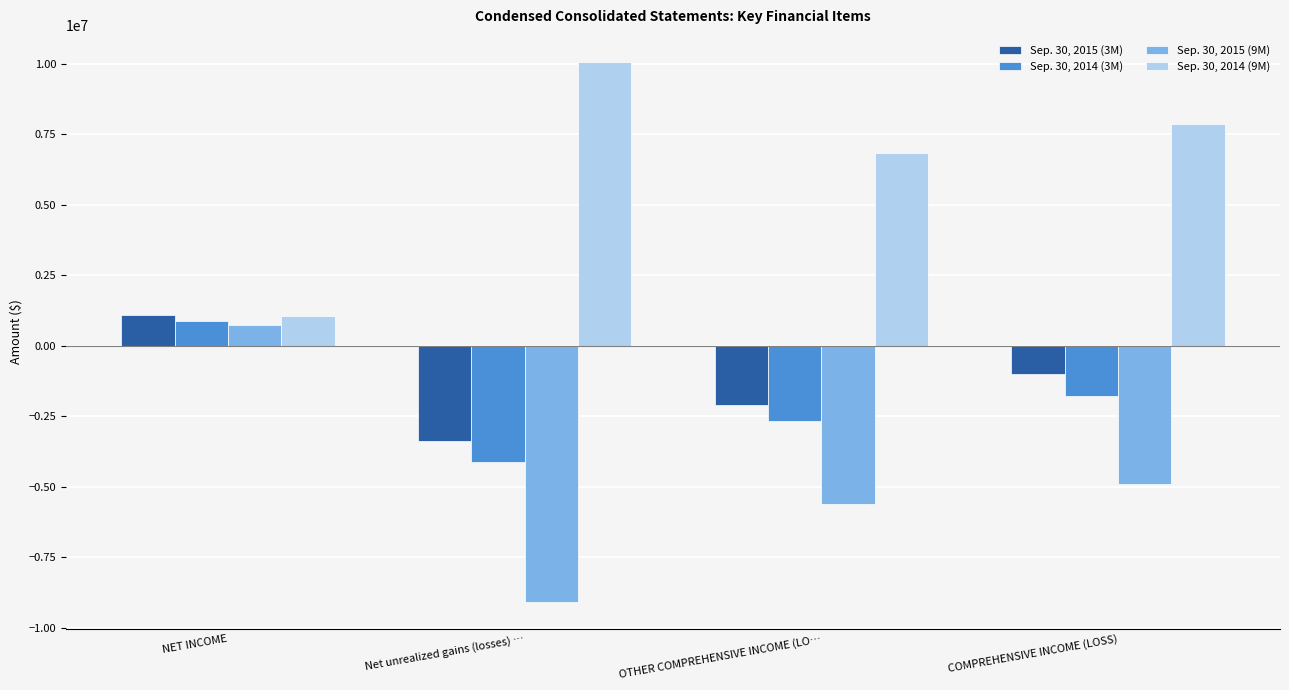

What is the label of the 4th bar from the right?

NET INCOME